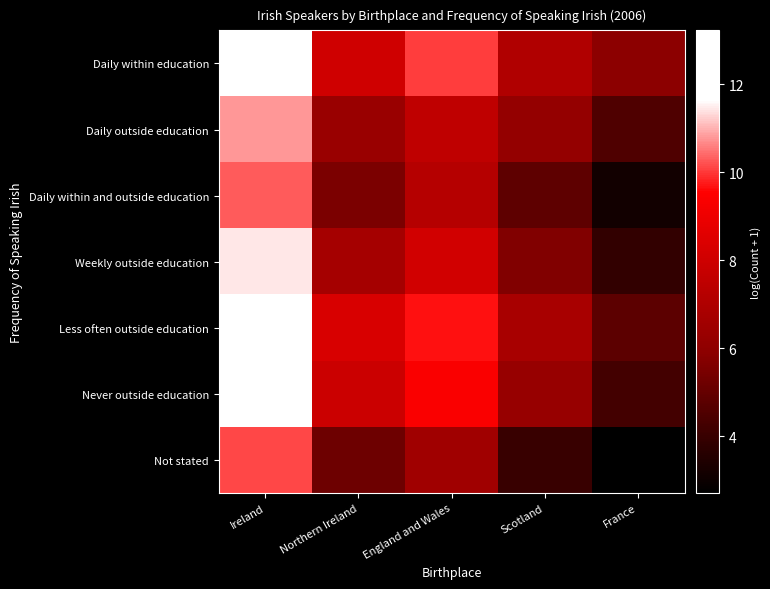

What is the difference between the highest and lowest values at England and Wales?

3.5